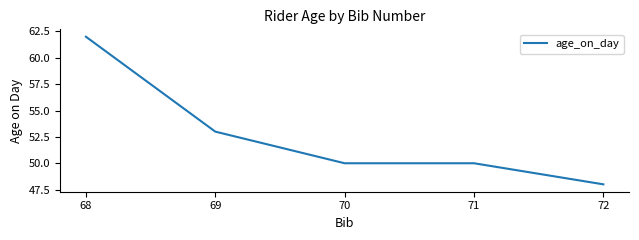

What is the minimum value shown in the chart?

48